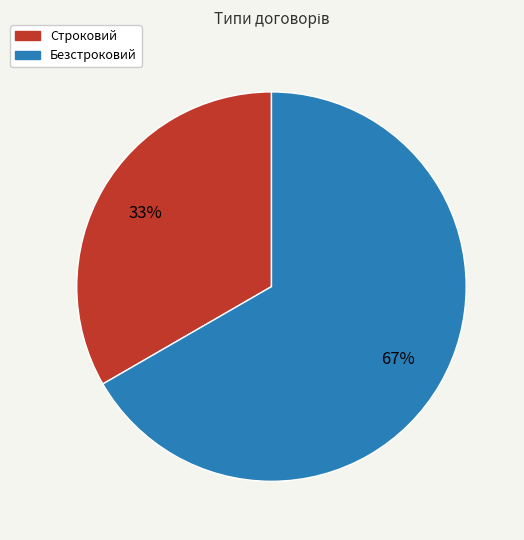

Is it true that Строковий is 40% of the pie?

False